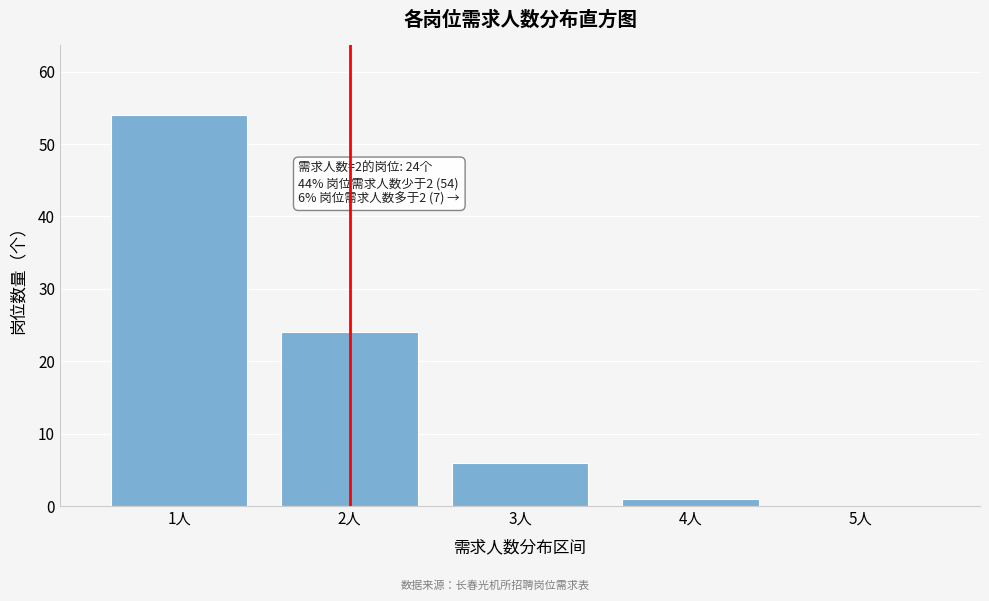

Reading left to right, list all the values displayed in this chart.

1人=54	2人=24	3人=6	4人=1	5人=0